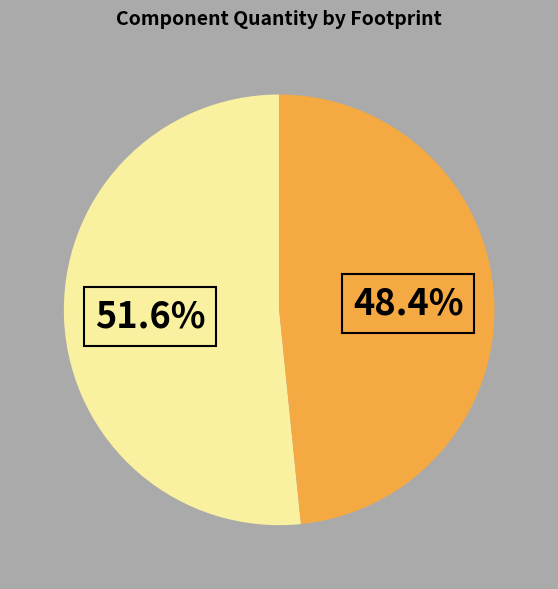

Is there a majority slice in this chart?

Yes